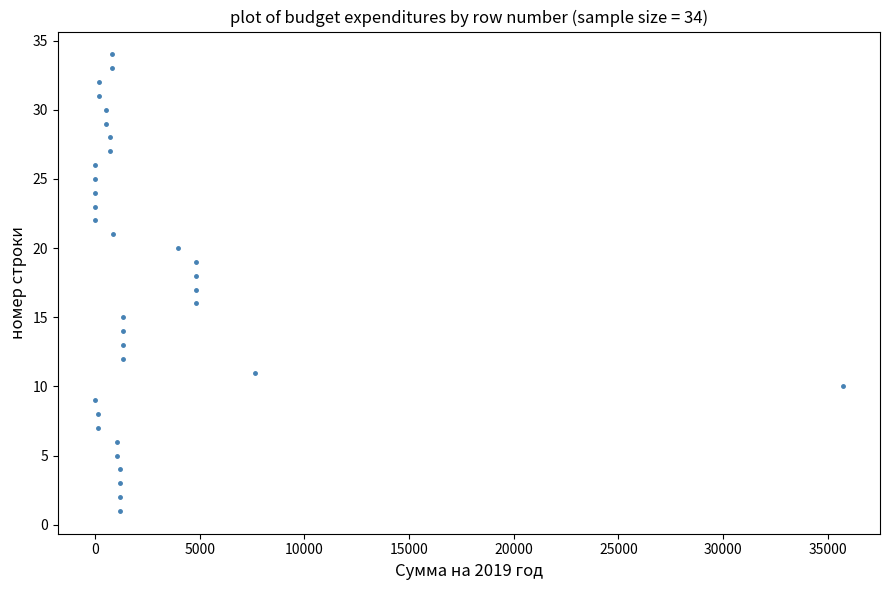

What is the range of Y values (max minus min)?

33